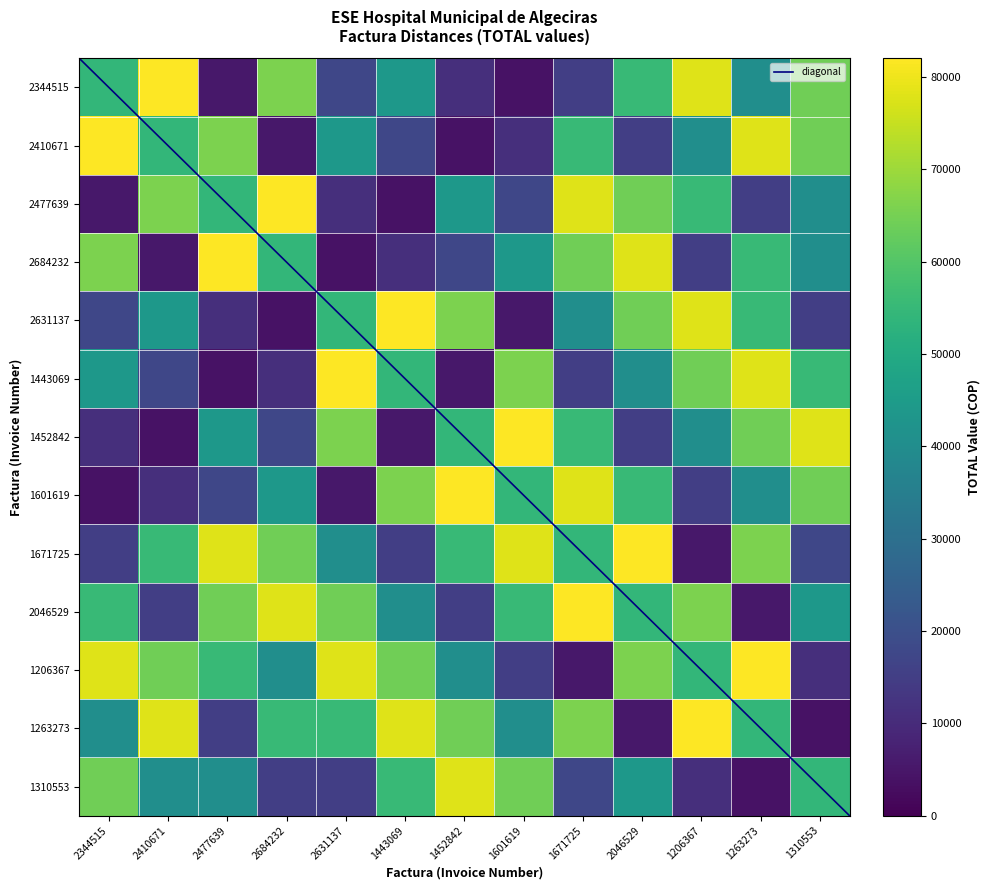

Reading left to right, transcribe all the data shown in this chart.

2344515: 2344515=54400	2410671=82036	2477639=5300	2684232=65700	2631137=17600	1443069=43800	1452842=11100	1601619=3900	1671725=15100	2046529=55300	1206367=78000	1263273=40600	1310553=64200
2410671: 2344515=82036	2410671=54400	2477639=65700	2684232=5300	2631137=43800	1443069=17600	1452842=3900	1601619=11100	1671725=55300	2046529=15100	1206367=40600	1263273=78000	1310553=64200
2477639: 2344515=5300	2410671=65700	2477639=54400	2684232=82036	2631137=11100	1443069=3900	1452842=43800	1601619=17600	1671725=78000	2046529=64200	1206367=55300	1263273=15100	1310553=40600
2684232: 2344515=65700	2410671=5300	2477639=82036	2684232=54400	2631137=3900	1443069=11100	1452842=17600	1601619=43800	1671725=64200	2046529=78000	1206367=15100	1263273=55300	1310553=40600
2631137: 2344515=17600	2410671=43800	2477639=11100	2684232=3900	2631137=54400	1443069=82036	1452842=65700	1601619=5300	1671725=40600	2046529=64200	1206367=78000	1263273=55300	1310553=15100
1443069: 2344515=43800	2410671=17600	2477639=3900	2684232=11100	2631137=82036	1443069=54400	1452842=5300	1601619=65700	1671725=15100	2046529=40600	1206367=64200	1263273=78000	1310553=55300
1452842: 2344515=11100	2410671=3900	2477639=43800	2684232=17600	2631137=65700	1443069=5300	1452842=54400	1601619=82036	1671725=55300	2046529=15100	1206367=40600	1263273=64200	1310553=78000
1601619: 2344515=3900	2410671=11100	2477639=17600	2684232=43800	2631137=5300	1443069=65700	1452842=82036	1601619=54400	1671725=78000	2046529=55300	1206367=15100	1263273=40600	1310553=64200
1671725: 2344515=15100	2410671=55300	2477639=78000	2684232=64200	2631137=40600	1443069=15100	1452842=55300	1601619=78000	1671725=54400	2046529=82036	1206367=5300	1263273=65700	1310553=17600
2046529: 2344515=55300	2410671=15100	2477639=64200	2684232=78000	2631137=64200	1443069=40600	1452842=15100	1601619=55300	1671725=82036	2046529=54400	1206367=65700	1263273=5300	1310553=43800
1206367: 2344515=78000	2410671=64200	2477639=55300	2684232=40600	2631137=78000	1443069=64200	1452842=40600	1601619=15100	1671725=5300	2046529=65700	1206367=54400	1263273=82036	1310553=11100
1263273: 2344515=40600	2410671=78000	2477639=15100	2684232=55300	2631137=55300	1443069=78000	1452842=64200	1601619=40600	1671725=65700	2046529=5300	1206367=82036	1263273=54400	1310553=3900
1310553: 2344515=64200	2410671=40600	2477639=40600	2684232=15100	2631137=15100	1443069=55300	1452842=78000	1601619=64200	1671725=17600	2046529=43800	1206367=11100	1263273=3900	1310553=54400